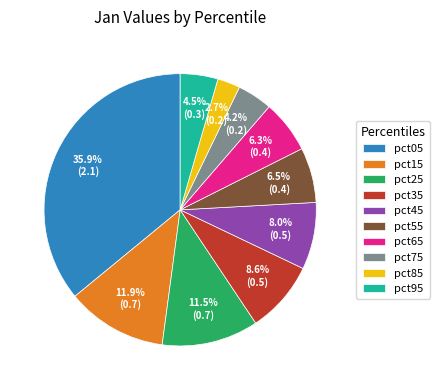

Which has a higher value, pct45 or pct65?

pct45